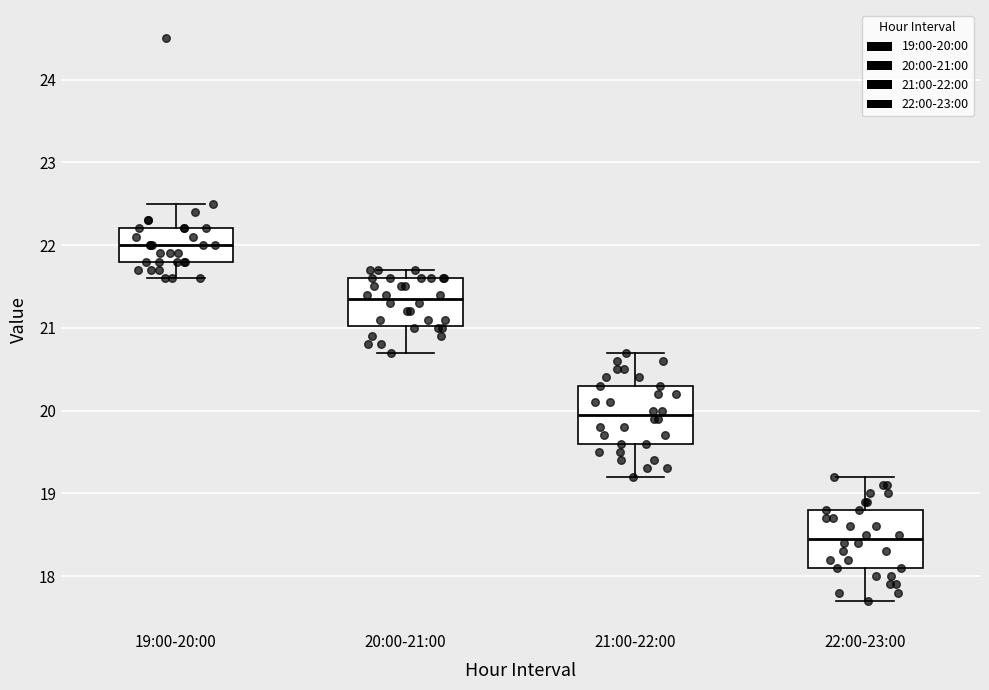

Which box has the lowest median line?

22:00-23:00